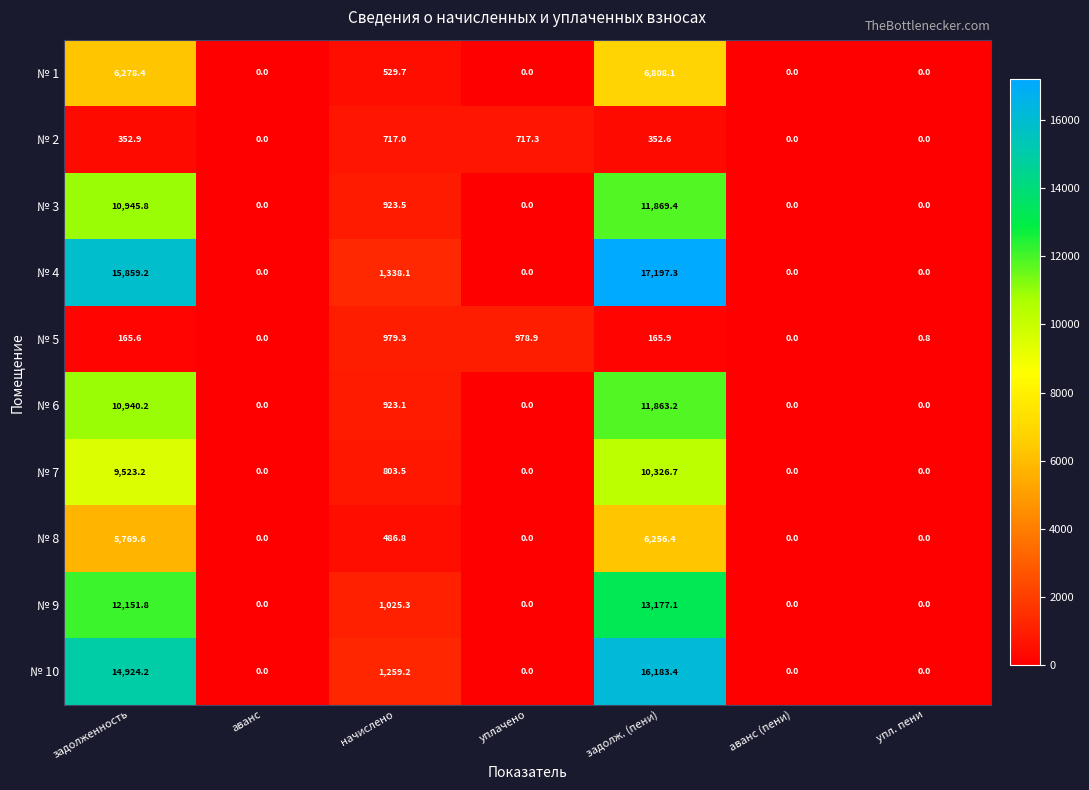

Rank the series at задолж. (пени) from highest to lowest value.

№ 4, № 10, № 9, № 3, № 6, № 7, № 1, № 8, № 2, № 5